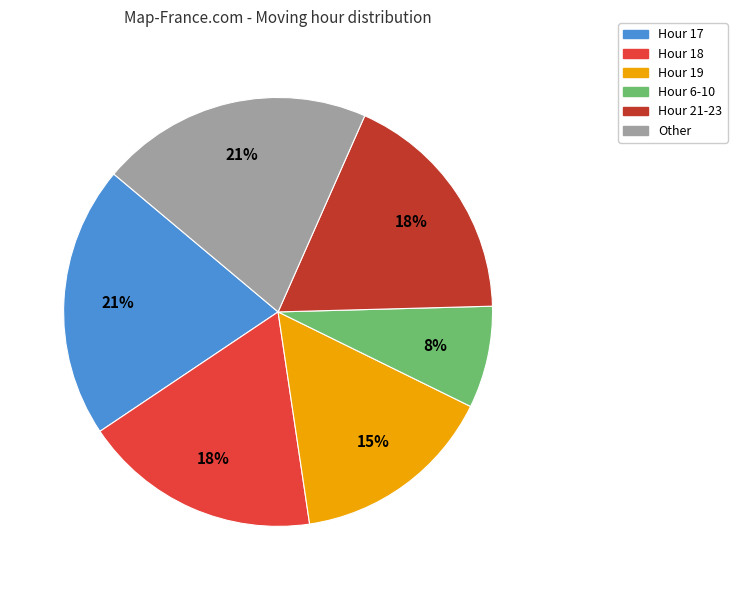

To the nearest percent, what is the difference between the largest and smallest slice percentages?

13%